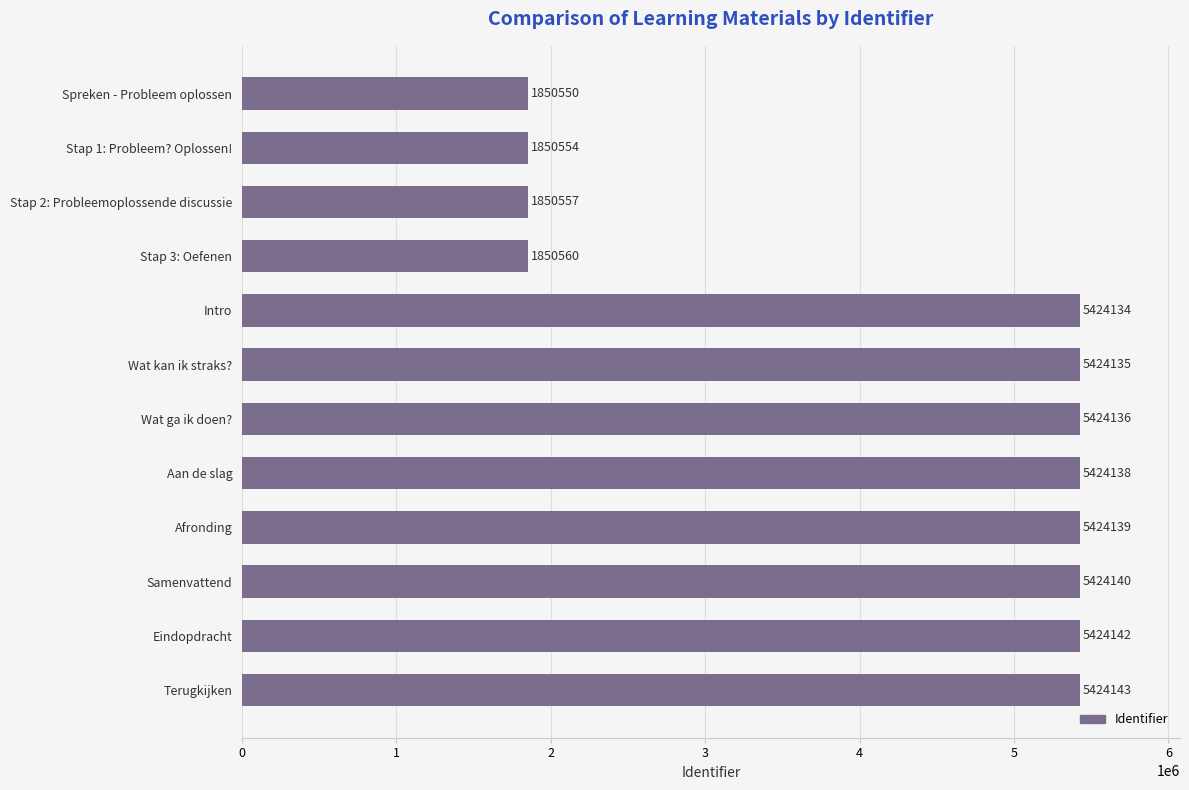

How many data points are less than 5424136?

6